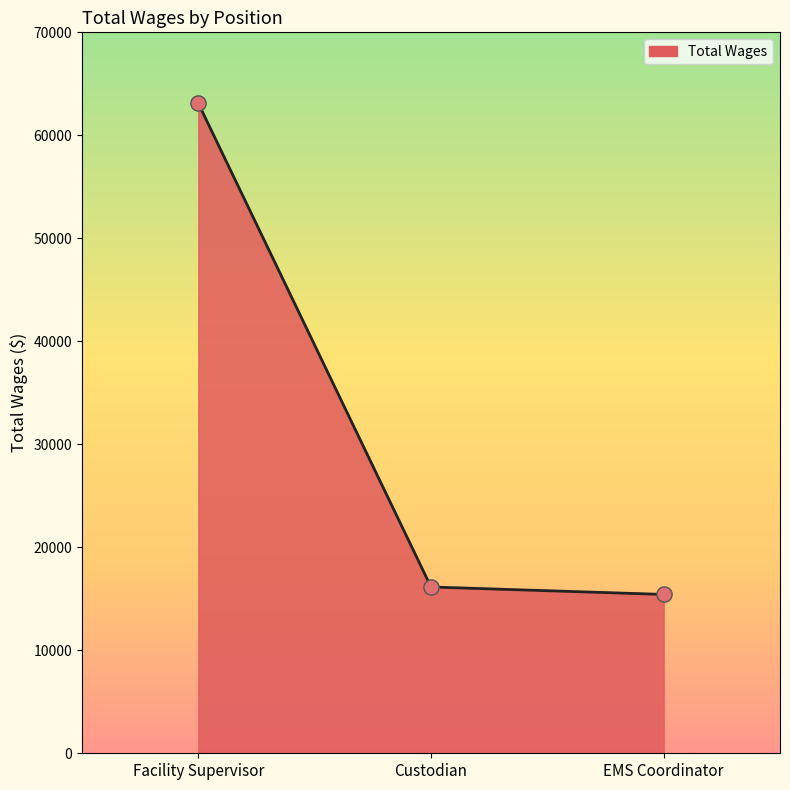

What is the ratio of the value at Custodian to the value at Facility Supervisor?

0.3